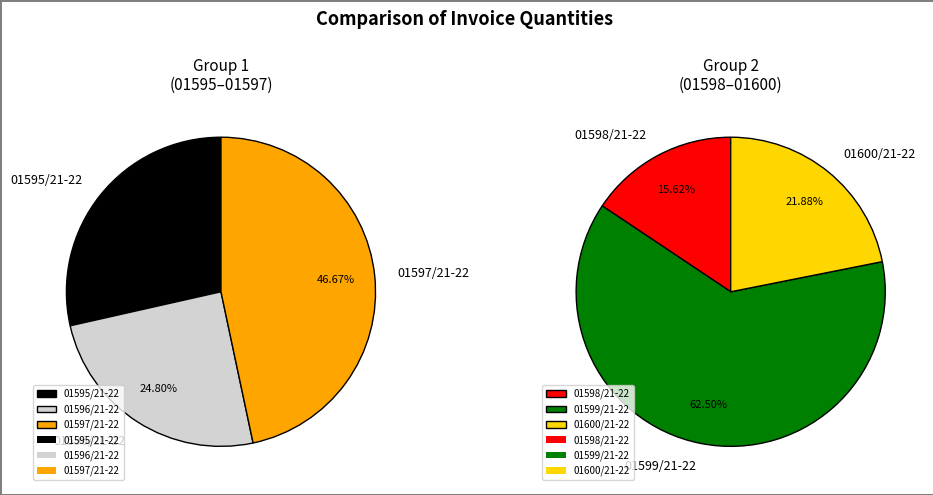

What is the change in value from 01596/21-22 to 01599/21-22?

+614